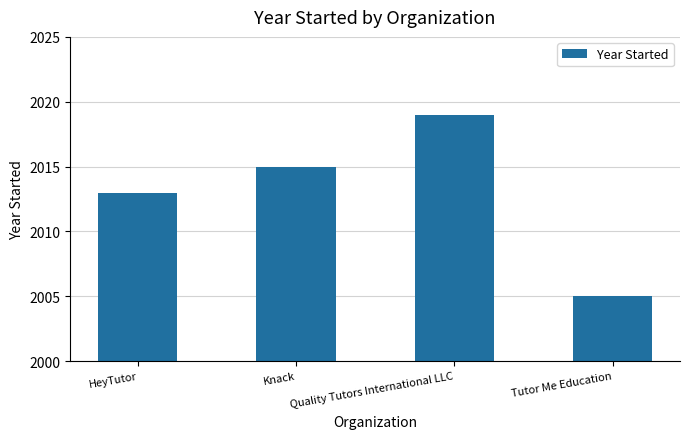

List the labels in order of value, smallest first.

Tutor Me Education, HeyTutor, Knack, Quality Tutors International LLC